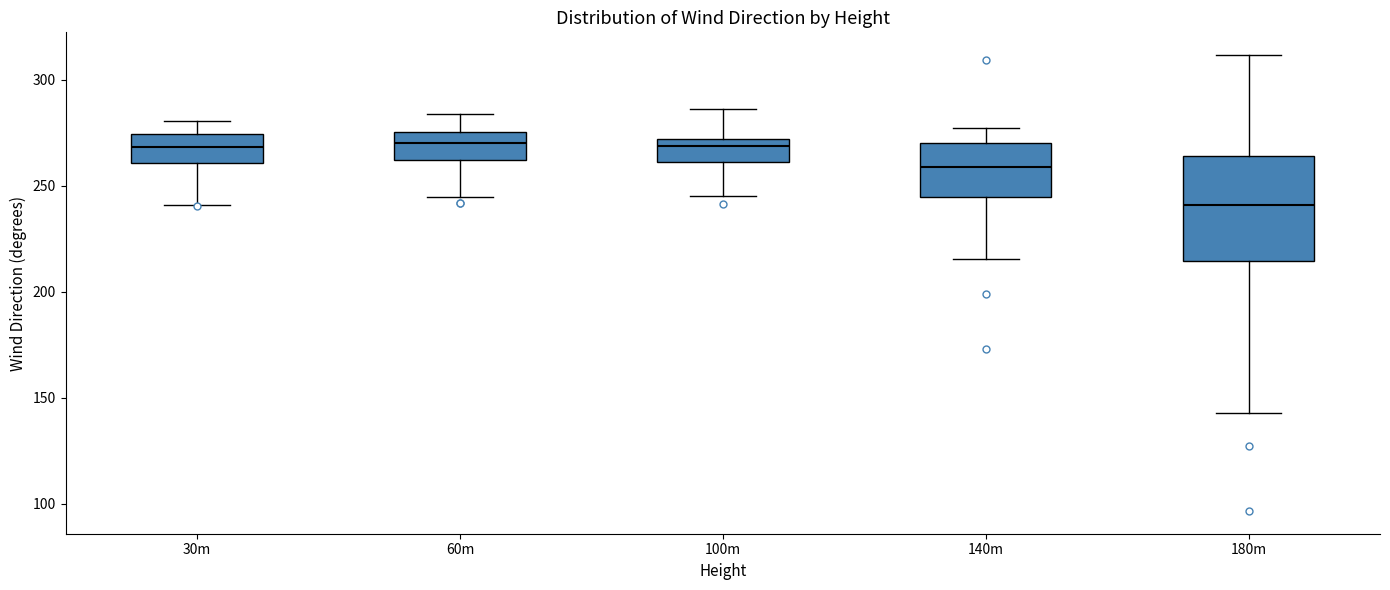

Where is the lower edge of the box for 60m on the y-axis? The values are not printed on the chart, so give them approximately, as read against the axis.

260